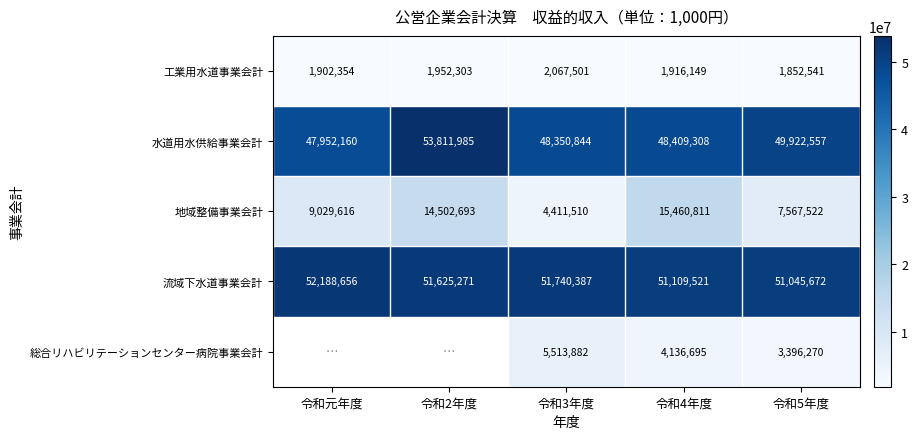

At how many categories does at least one series exceed 8868219?

5